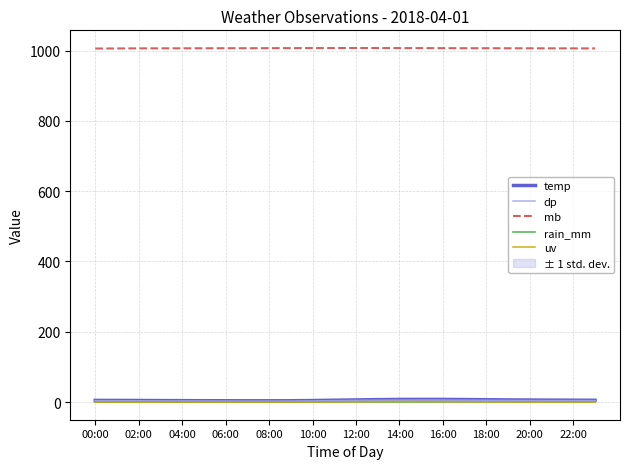

What is the spread (max minus min) of values at 23?

1006.2